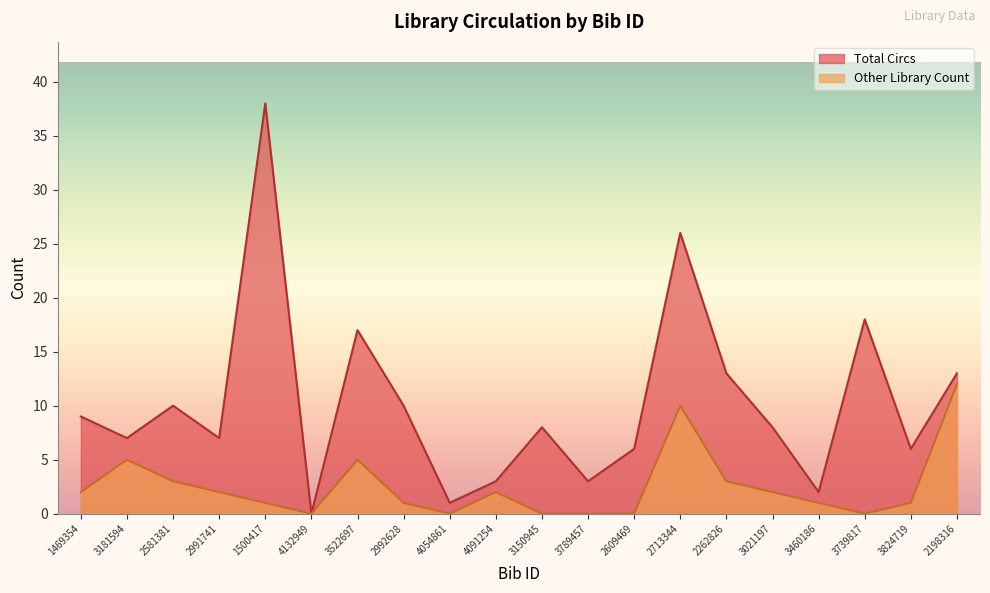

At which category is the sum across all series the highest?

1500417